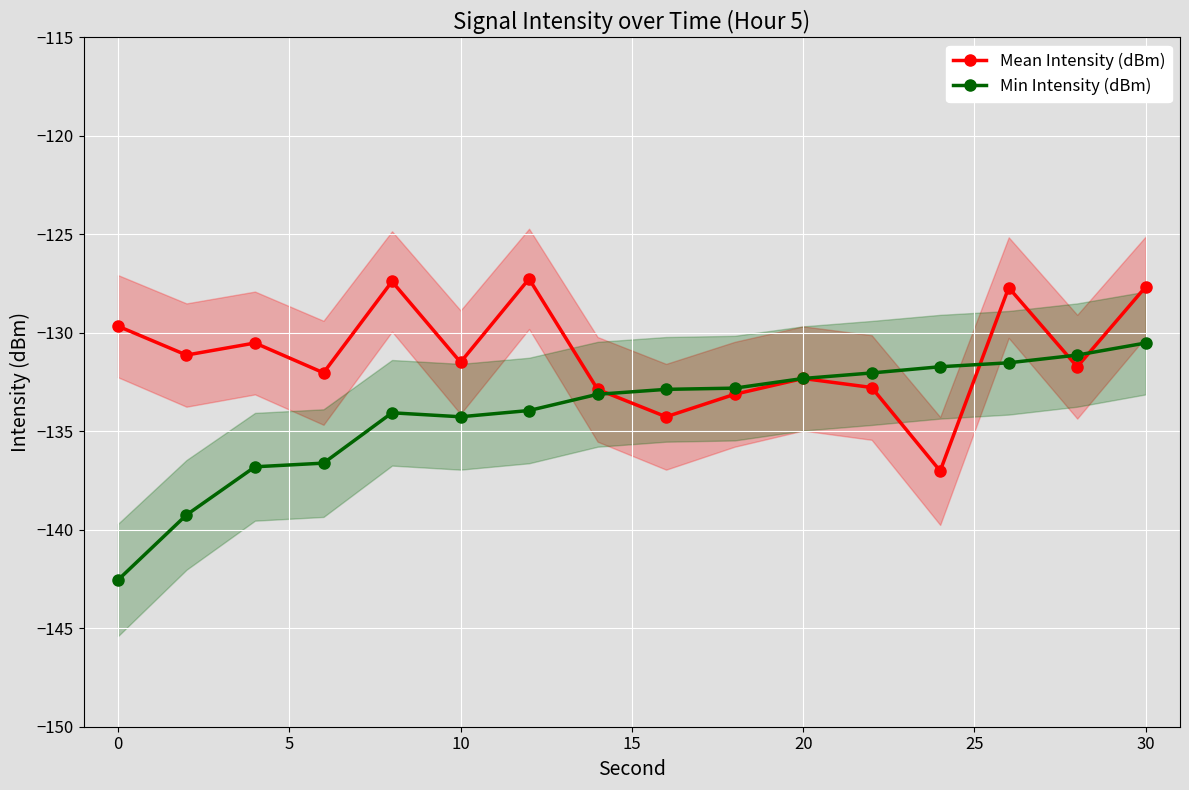

True or false: Mean Intensity (dBm) has more than 2 interior local peaks.

True